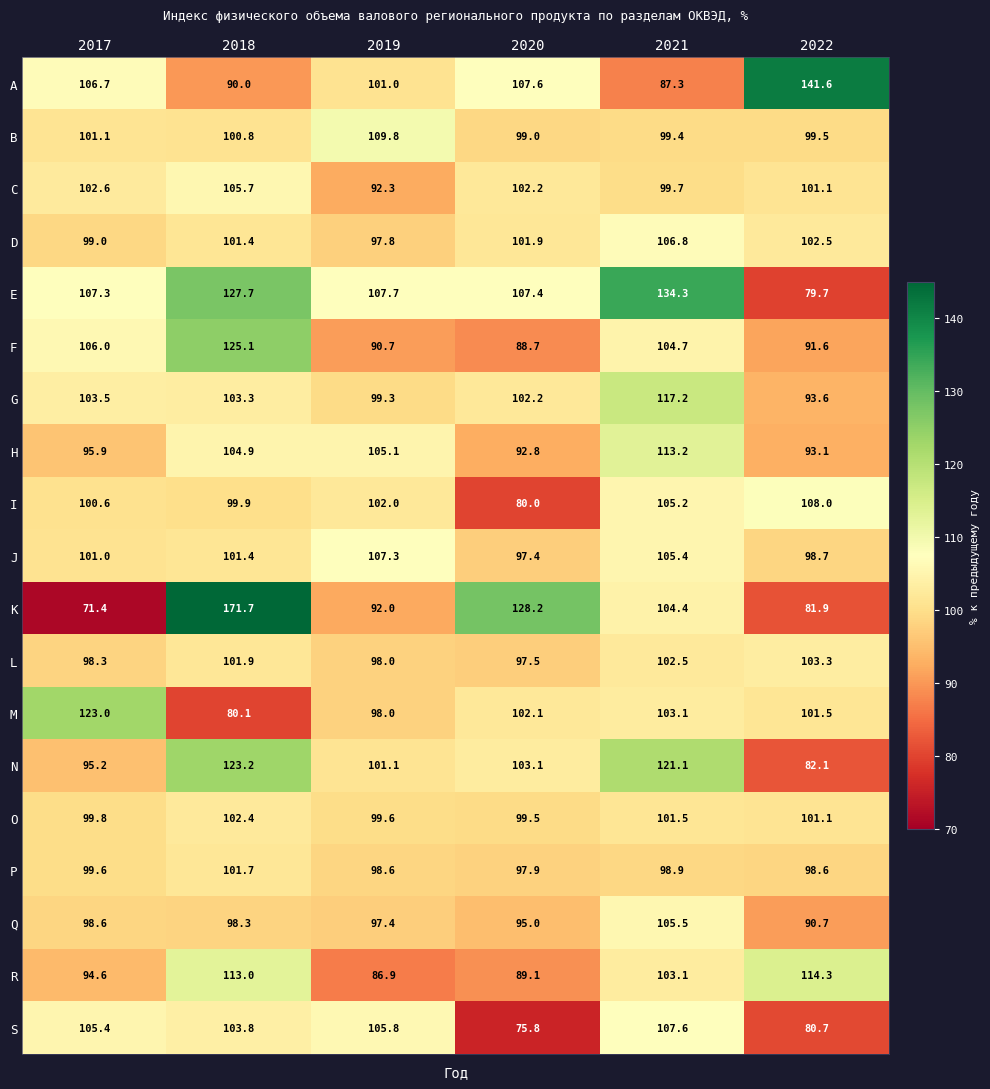

What is the minimum value shown in the chart?

71.4